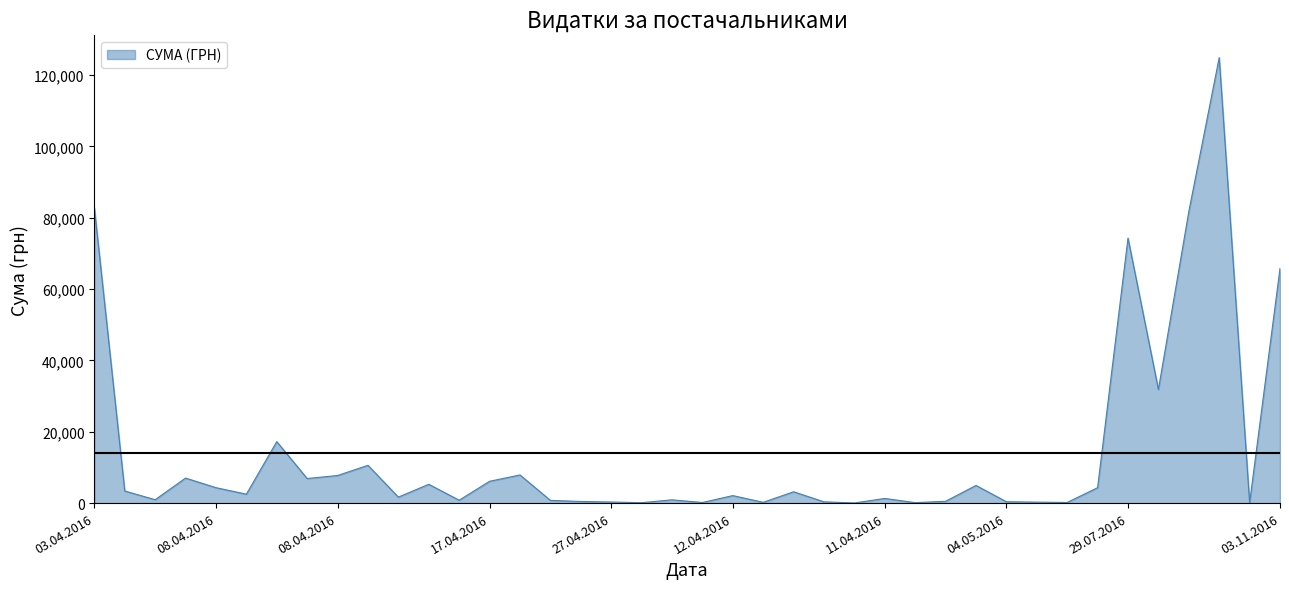

What is the difference between the maximum and minimum values?

124867.4